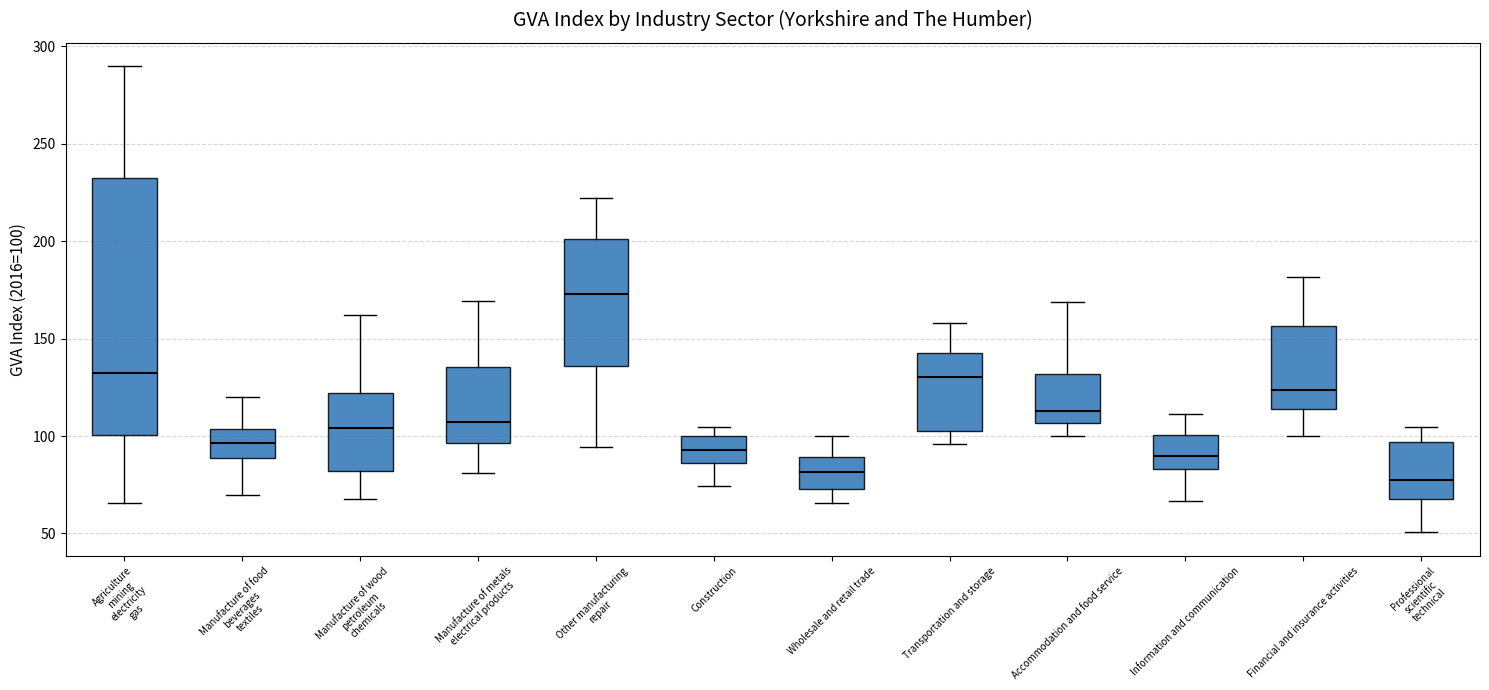

Reading left to right, read every box against the y-axis: the position of its median line, the range the box covers, and the ends of its whiskers. The values are not printed on the chart, so give them approximately, as read against the axis.

Agriculture mining electricity gas: median 135, box 100 to 230, whiskers 65 to 290
Manufacture of food beverages textiles: median 95, box 90 to 105, whiskers 70 to 120
Manufacture of wood petroleum chemicals: median 105, box 80 to 120, whiskers 70 to 160
Manufacture of metals electrical products: median 105, box 95 to 135, whiskers 80 to 170
Other manufacturing repair: median 175, box 135 to 200, whiskers 95 to 220
Construction: median 95, box 85 to 100, whiskers 75 to 105
Wholesale and retail trade: median 80, box 75 to 90, whiskers 65 to 100
Transportation and storage: median 130, box 100 to 145, whiskers 95 to 160
Accommodation and food service: median 115, box 105 to 130, whiskers 100 to 170
Information and communication: median 90, box 85 to 100, whiskers 65 to 110
Financial and insurance activities: median 125, box 115 to 155, whiskers 100 to 180
Professional scientific technical: median 75, box 70 to 95, whiskers 50 to 105